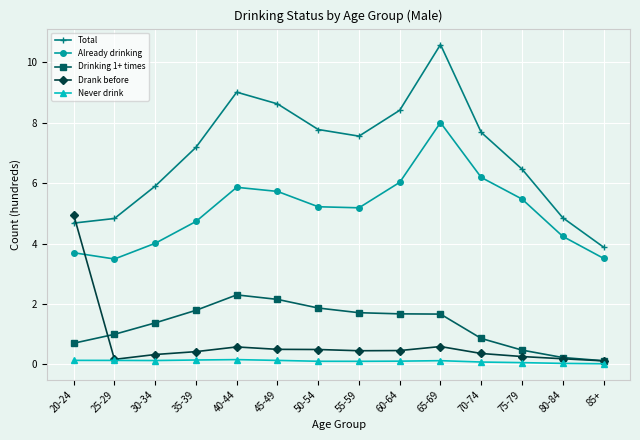

What is the label of the 11th point from the right?

35-39